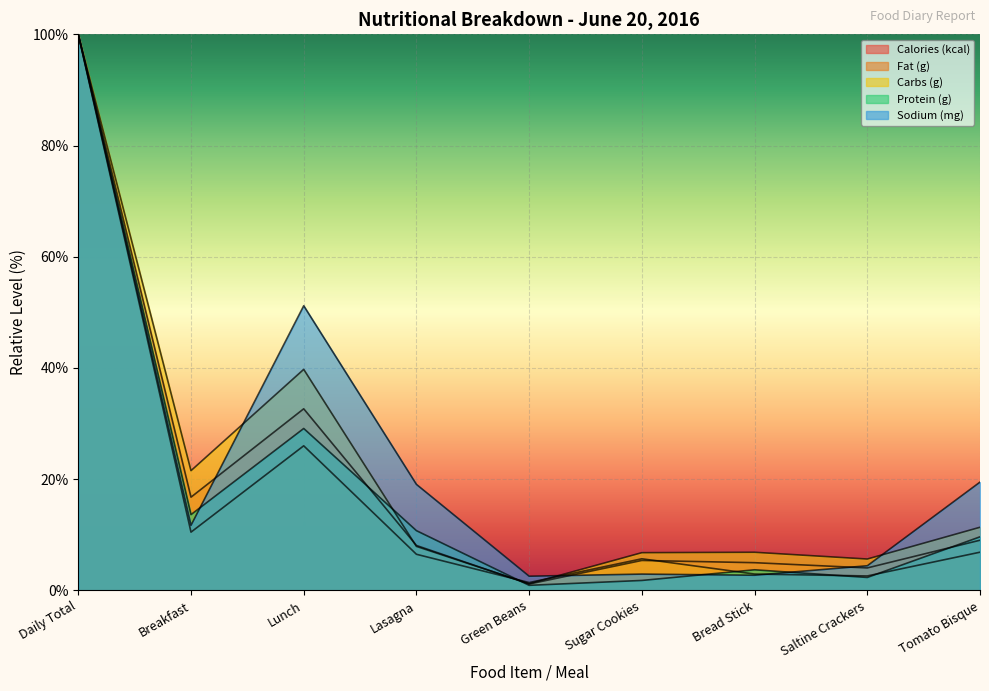

Is it true that Sodium (mg) equals 33.4 at Lasagna?

False